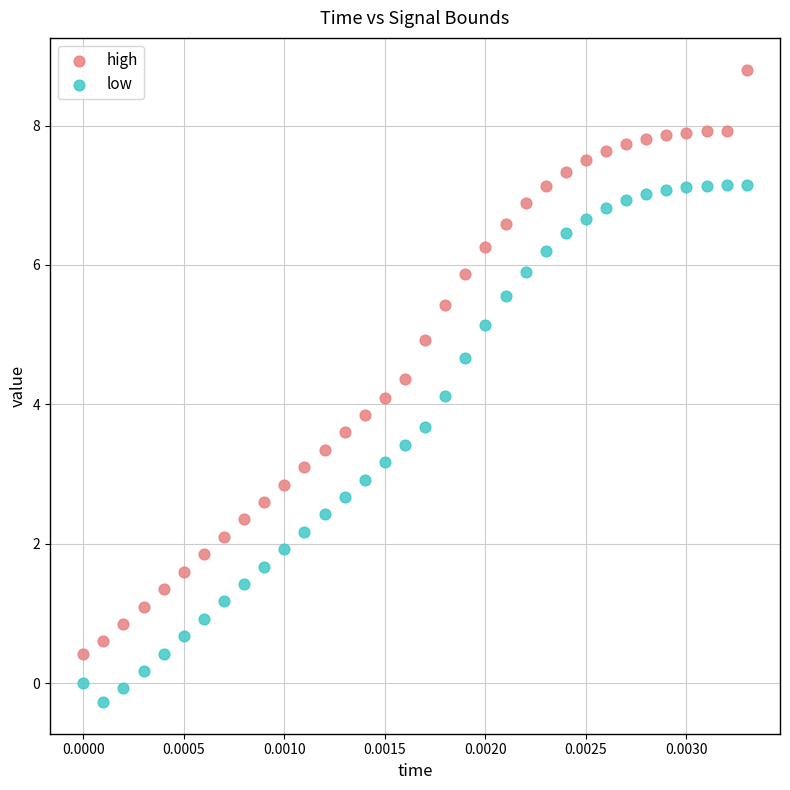

Across all data points, what is the range of Y values (max minus min)?

9.1